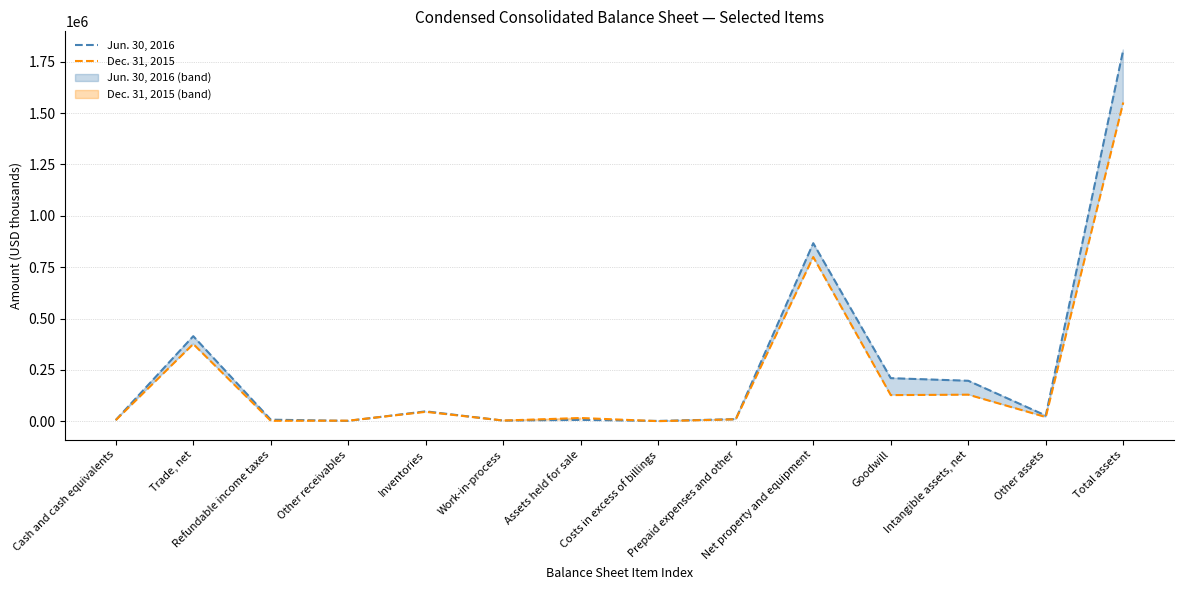

True or false: Jun. 30, 2016 and Dec. 31, 2015 cross at least once.

True